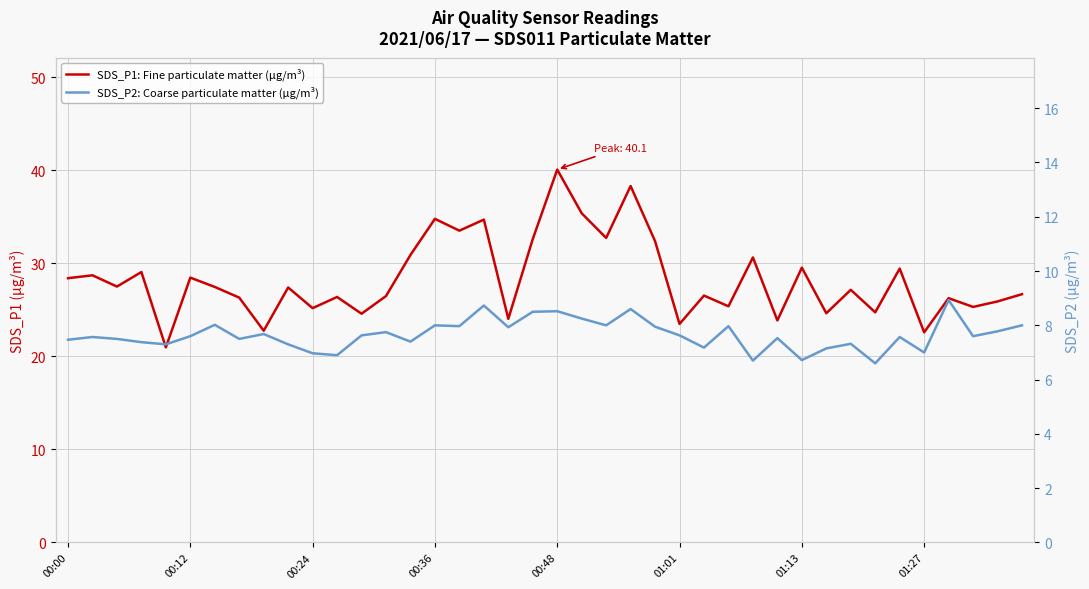

In SDS_P2: Coarse particulate matter (µg/m³), how many points are higher than both neighbors (excluding endpoints)?

13